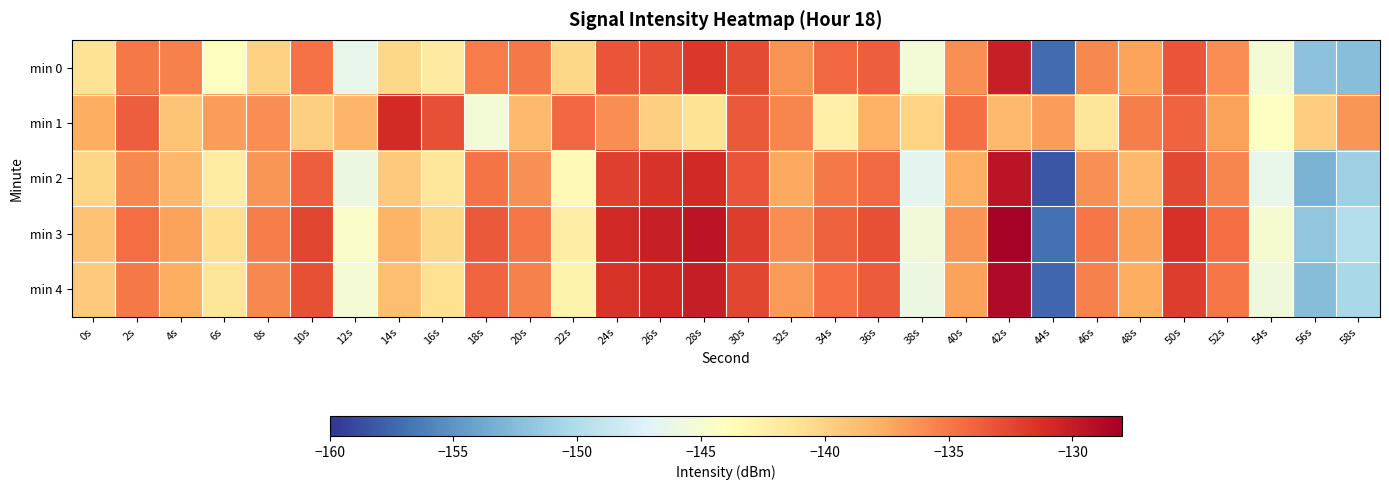

What is the spread (max minus min) of values at 20s?

3.6